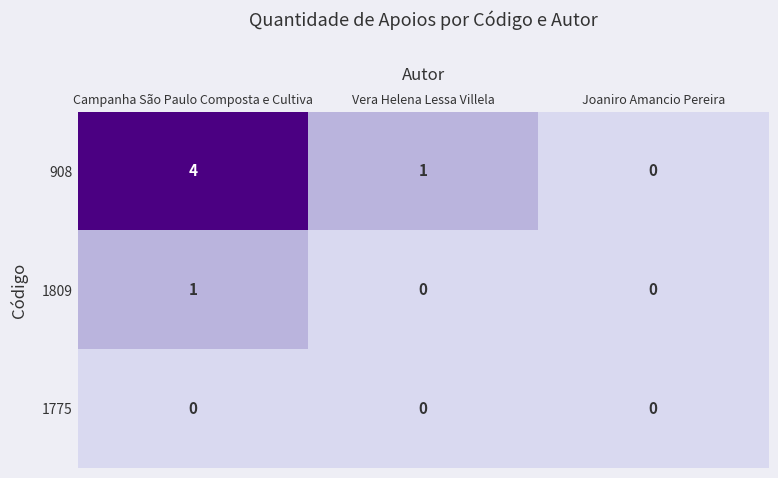

What is the maximum value shown in the chart?

4